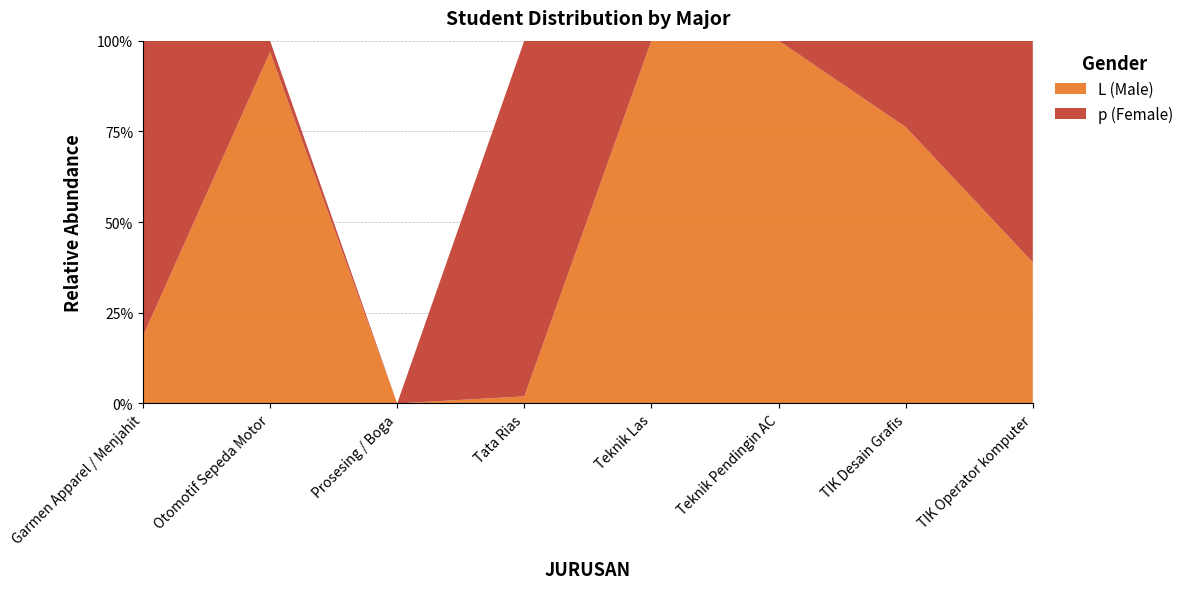

Reading left to right, list all the values displayed in this chart.

L: 20	31	0	1	43	30	32	21
p: 88	1	0	50	0	0	10	33